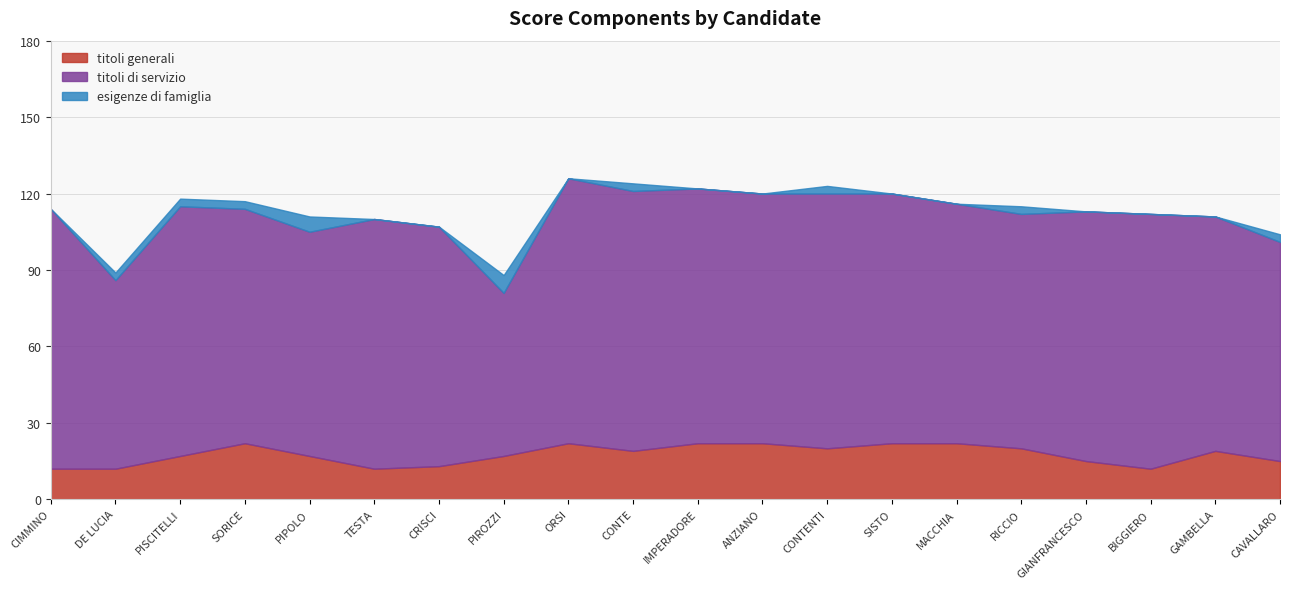

The value of titoli generali at PISCITELLI is 17. True or false?

True